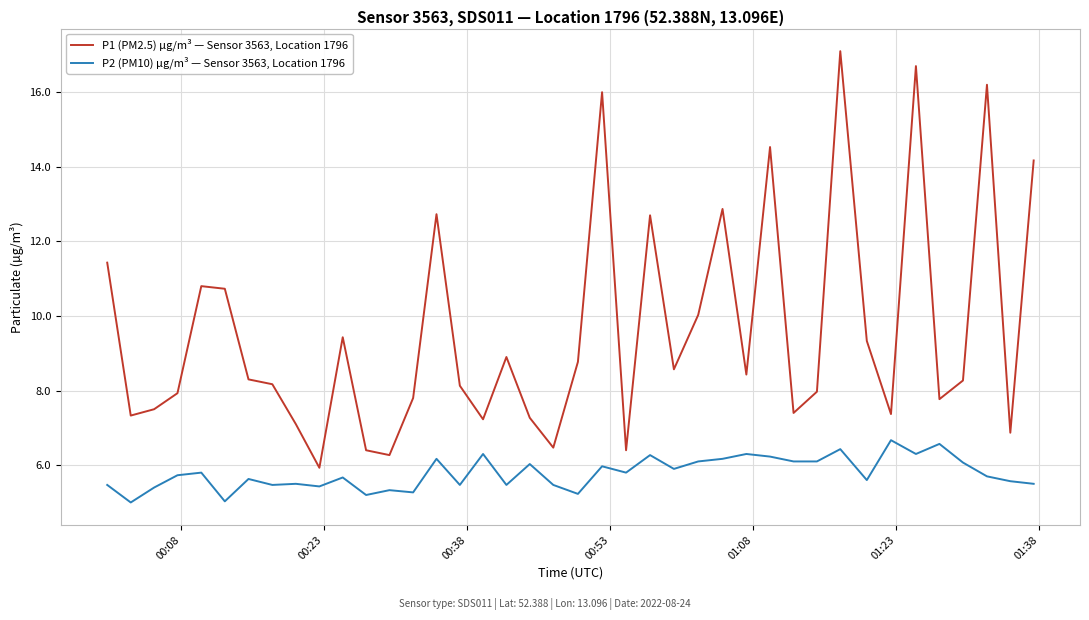

Which series has the largest total across all categories?

P1 (PM2.5) µg/m³ — Sensor 3563, Location 1796